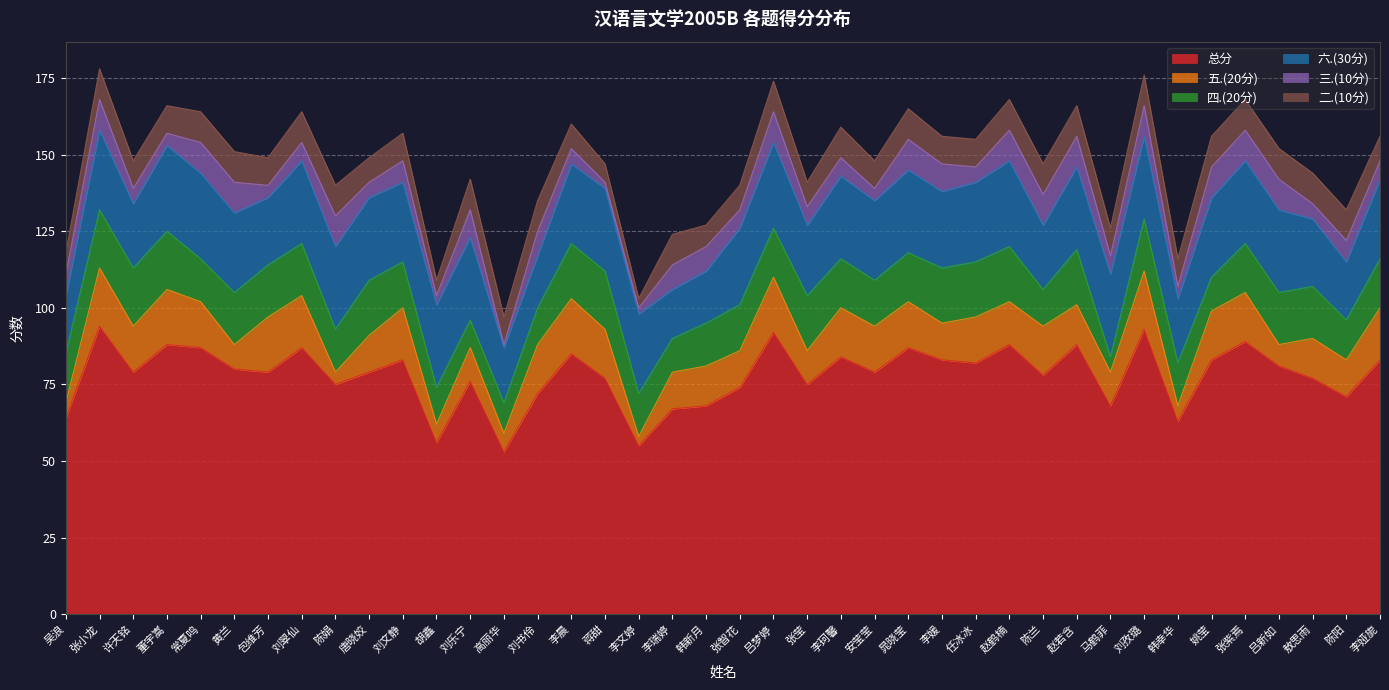

At which category does 二.(10分) reach its first local peak?

张小龙